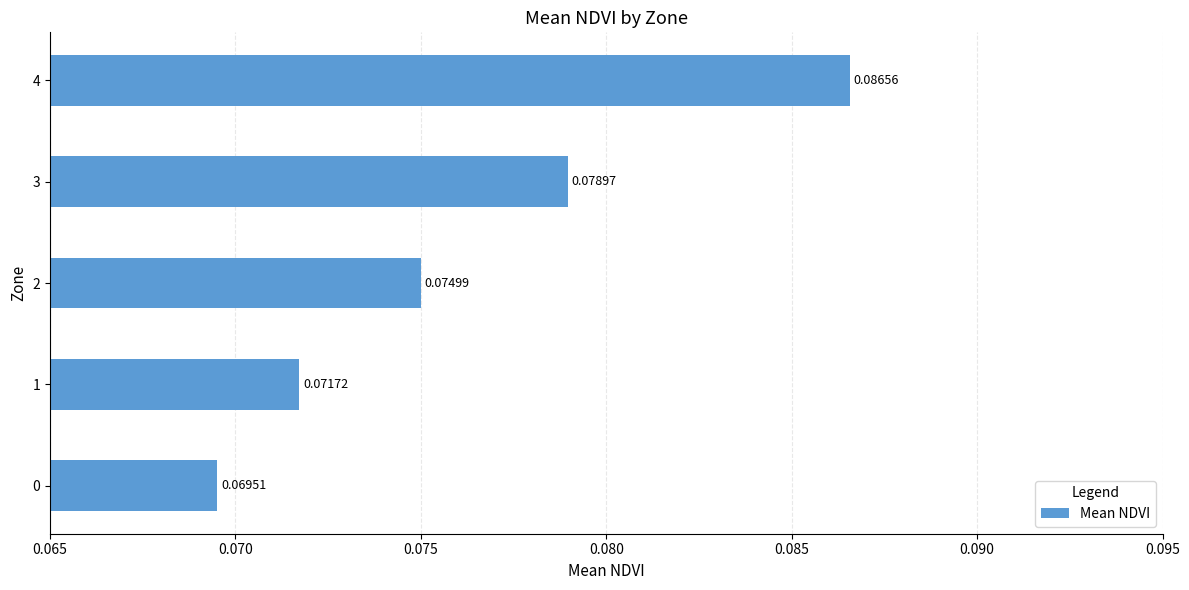

Rank the categories by value from lowest to highest.

0, 1, 2, 3, 4